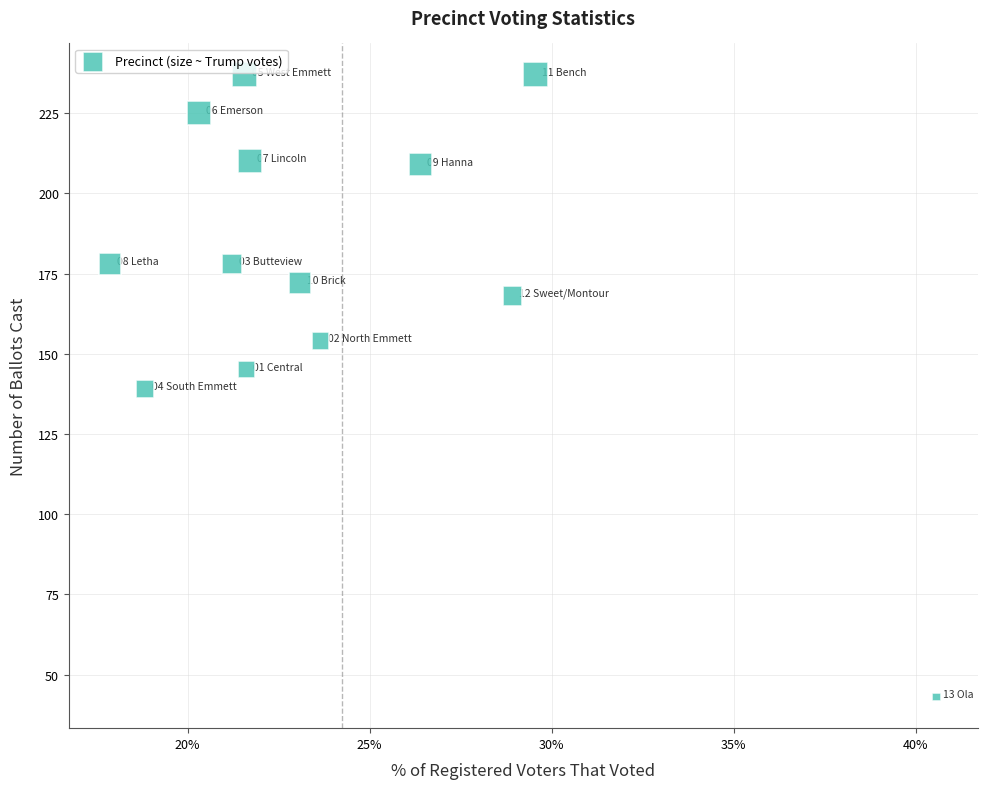

What is the range of Y values (max minus min)?

194